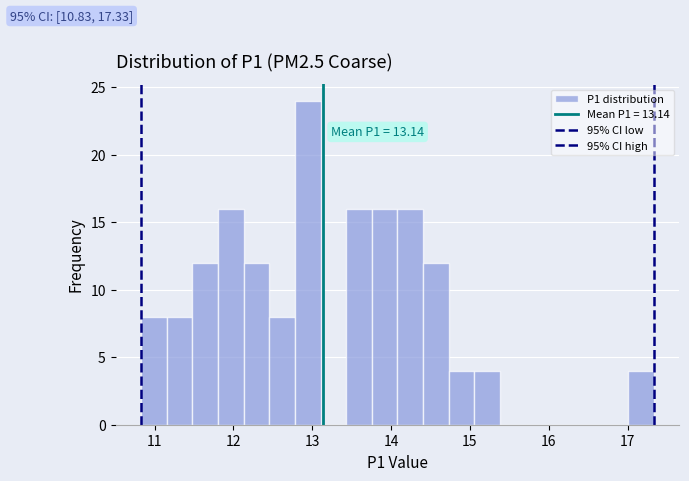

Read against the x-axis, roughly where is the centre of the tallest bar?

12.9